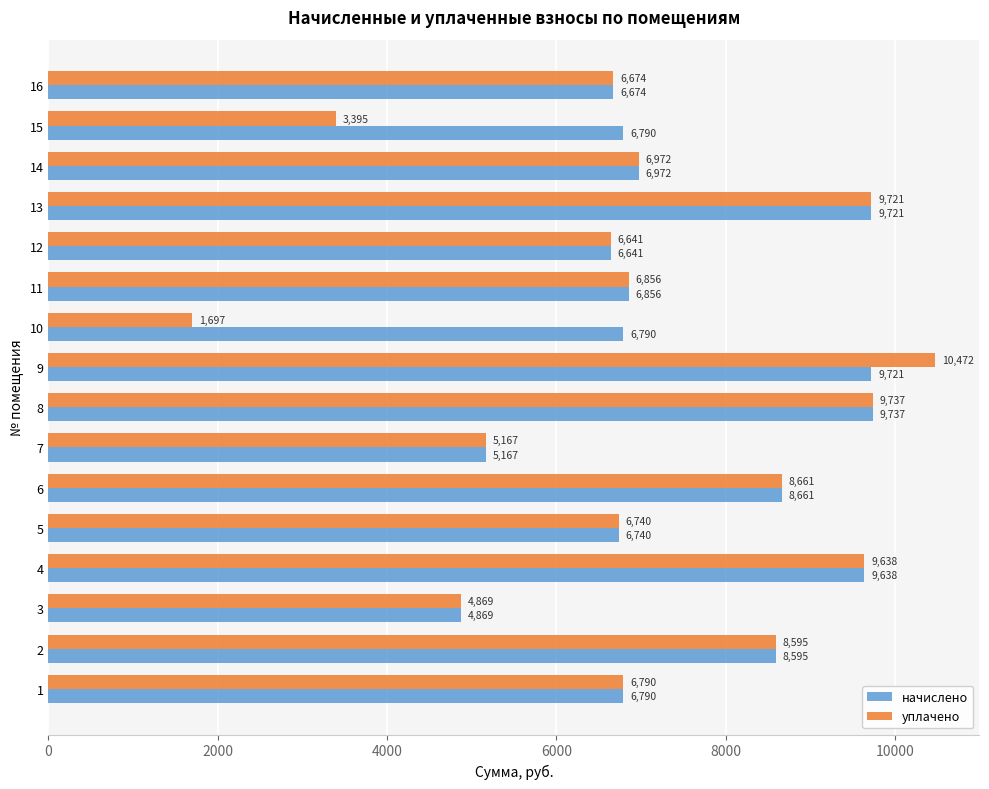

List the labels in order of уплачено value, largest first.

9, 8, 13, 4, 6, 2, 14, 11, 1, 5, 16, 12, 7, 3, 15, 10